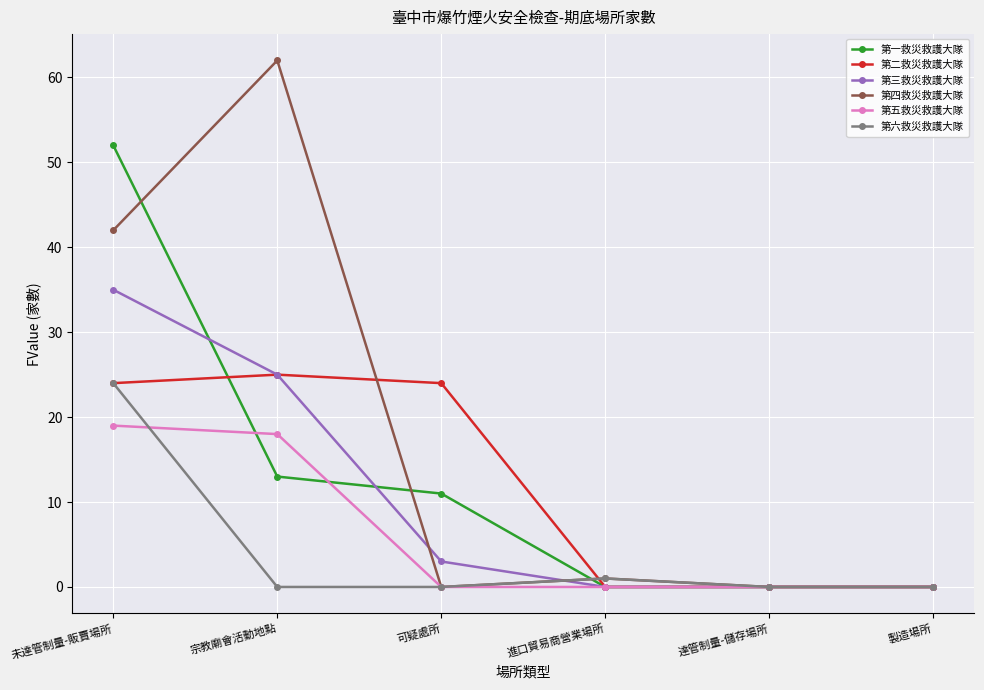

Does the chart display data point markers on the line(s)?

Yes